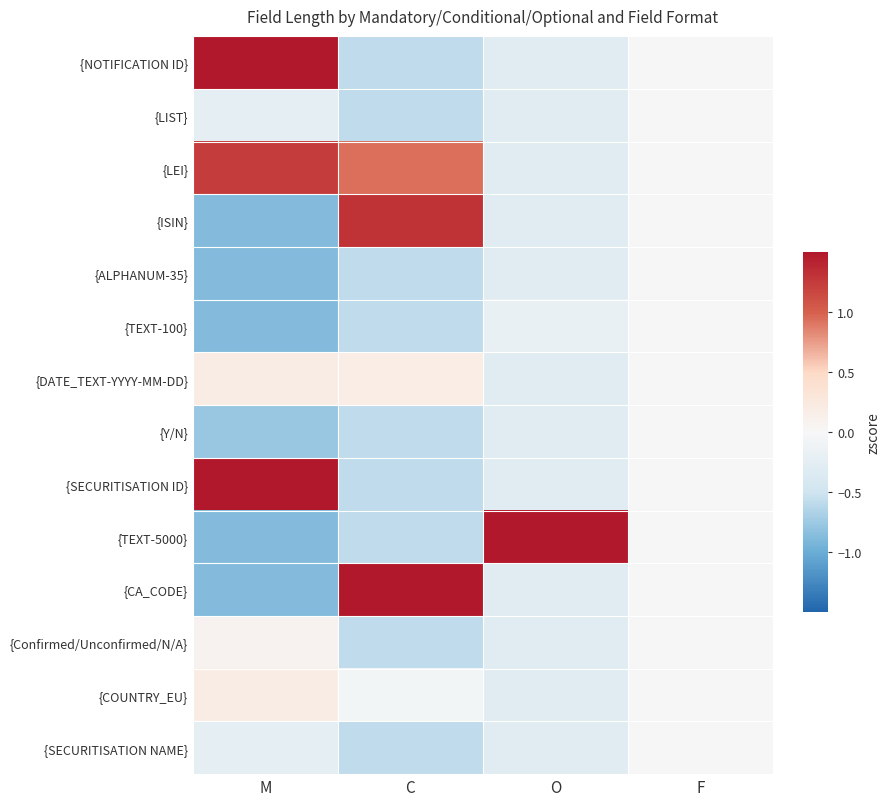

At C, list the series in order from largest to smallest.

{CA_CODE}, {ISIN}, {LEI}, {DATE_TEXT-YYYY-MM-DD}, {COUNTRY_EU}, {NOTIFICATION ID}, {LIST}, {ALPHANUM-35}, {TEXT-100}, {Y/N}, {SECURITISATION ID}, {TEXT-5000}, {Confirmed/Unconfirmed/N/A}, {SECURITISATION NAME}